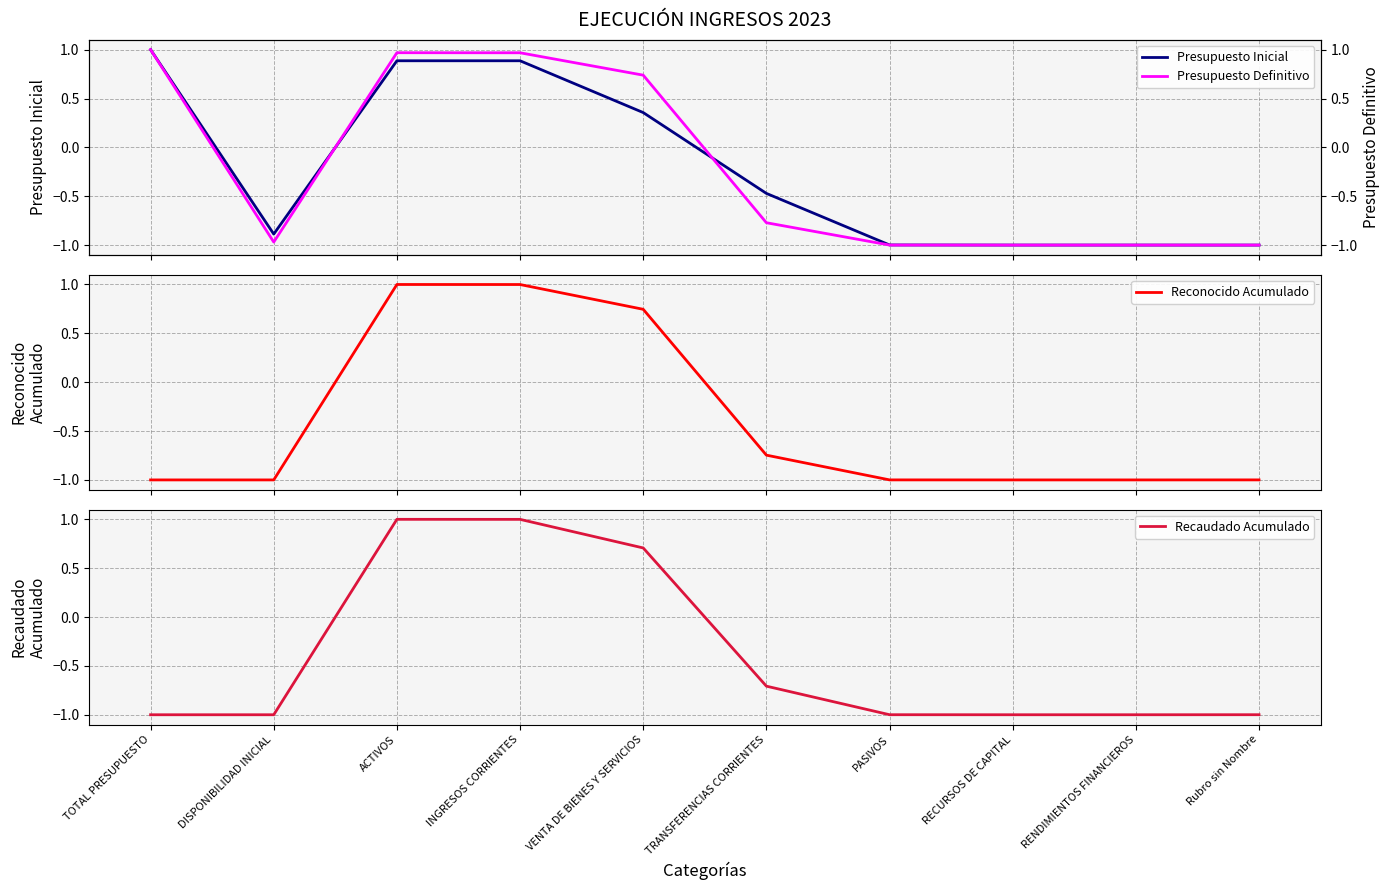

What are all the series names shown in the legend?

Presupuesto Inicial, Reconocido Acumulado, Recaudado Acumulado, Presupuesto Definitivo